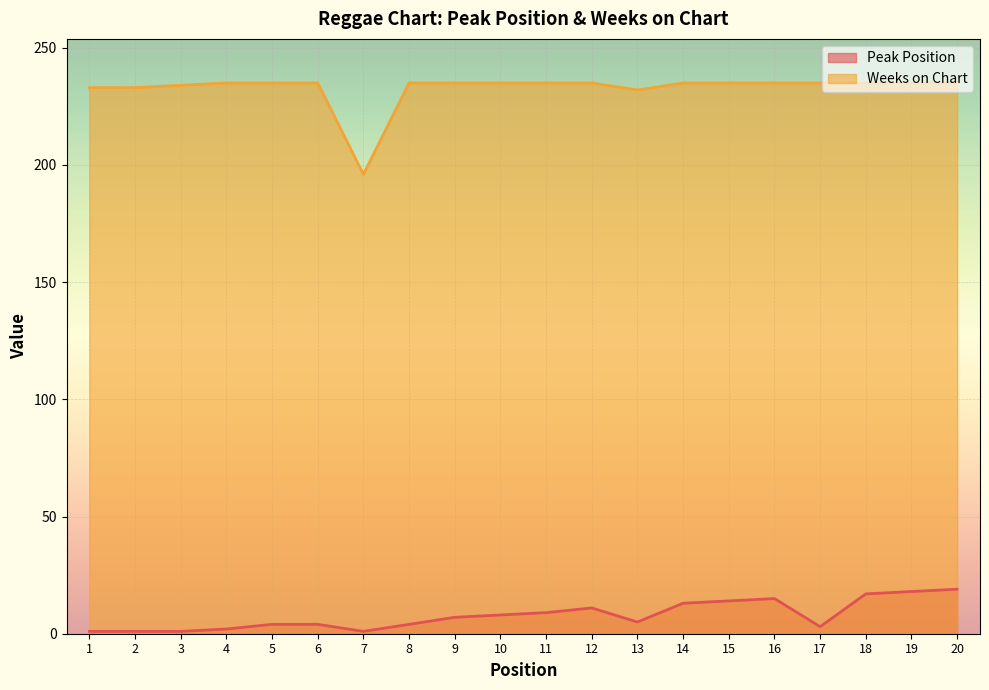

What is the sum of all Weeks on Chart values?

4653